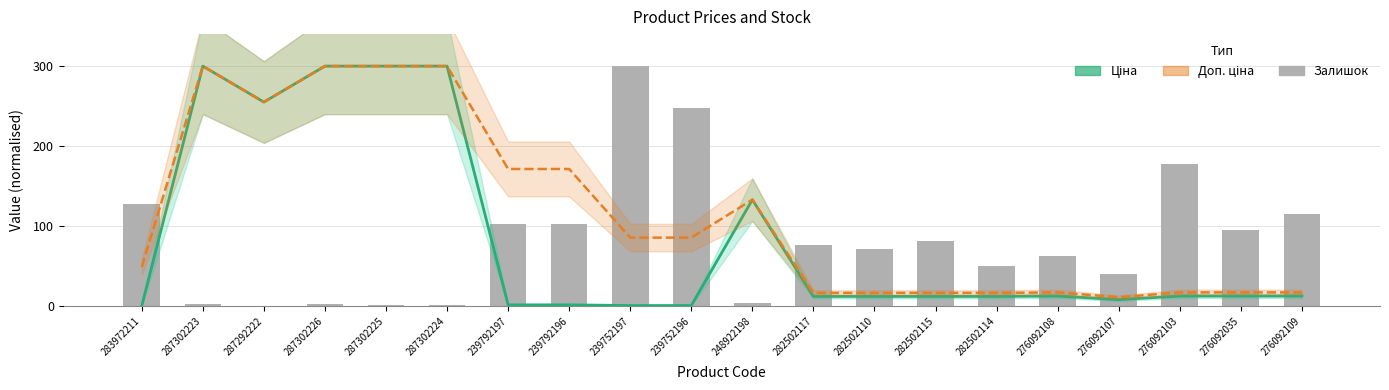

What is the spread (max minus min) of values at 276092107?

32.2